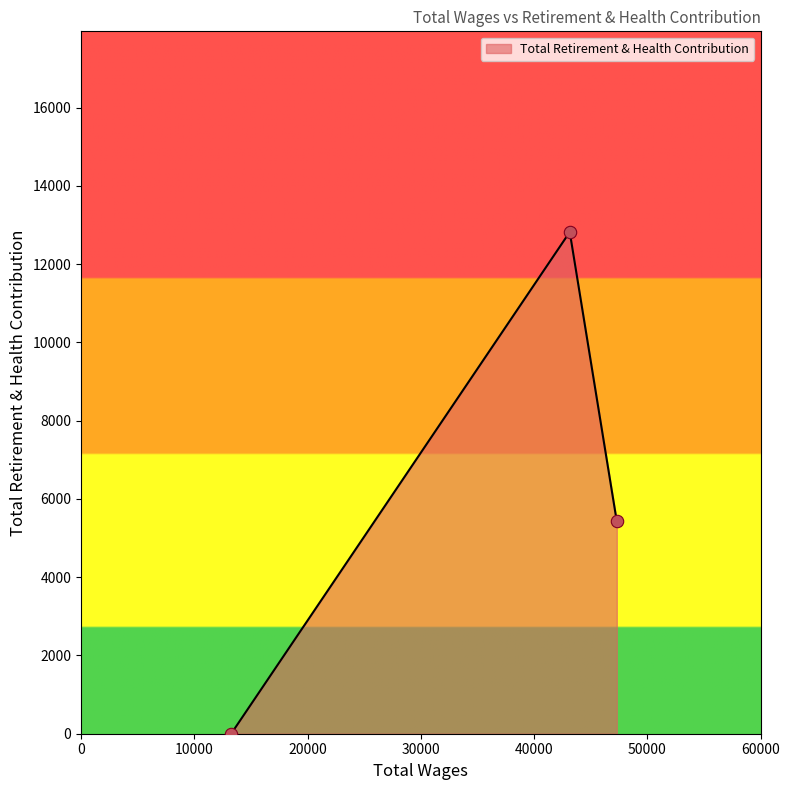

Which has a higher value, 43148.0 or 13256.0?

43148.0